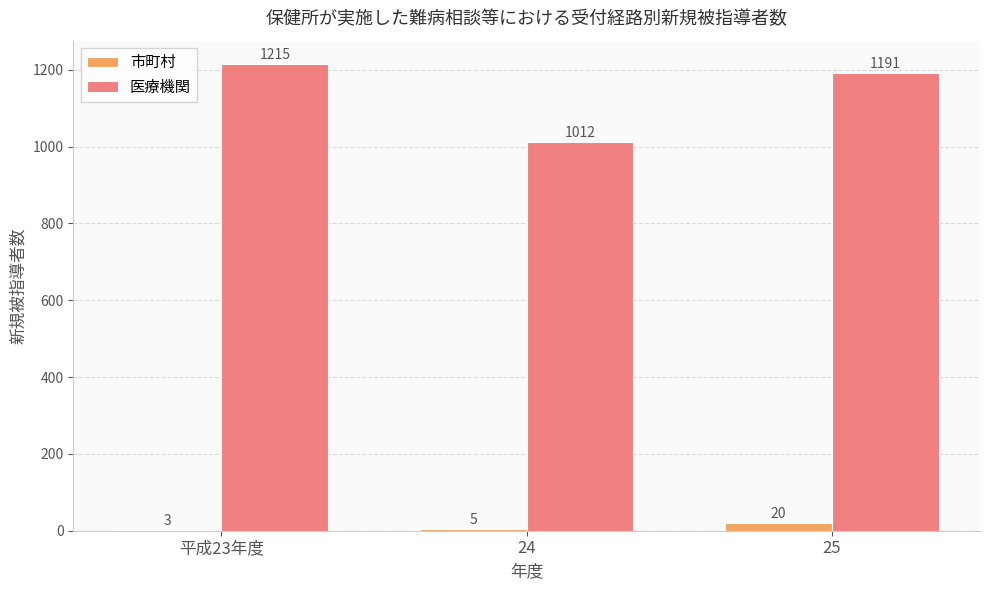

Where is 市町村 nearest to the value 11?

24